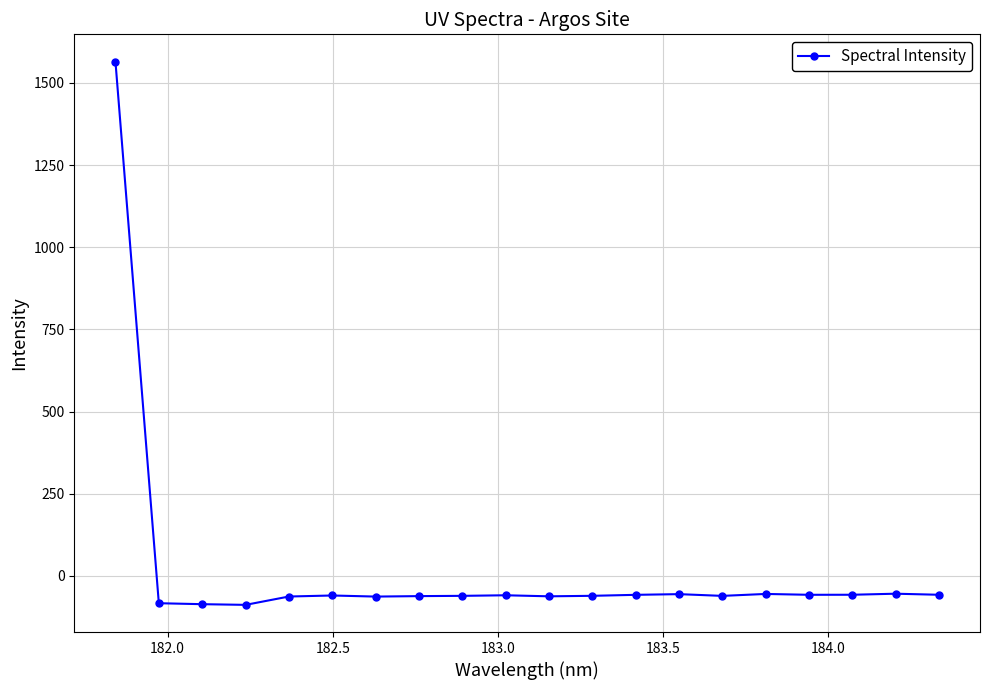

True or false: there are more than 0 points higher than both neighbors.

True